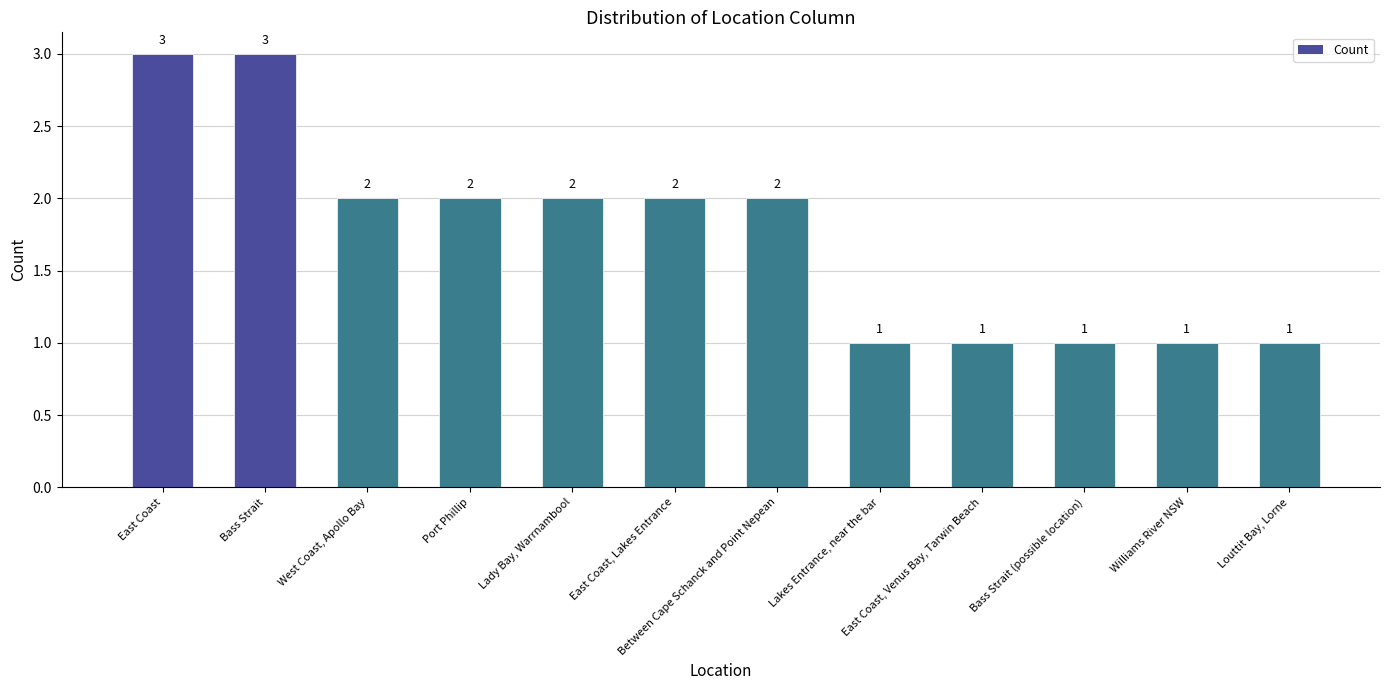

What is the maximum value shown in the chart?

3